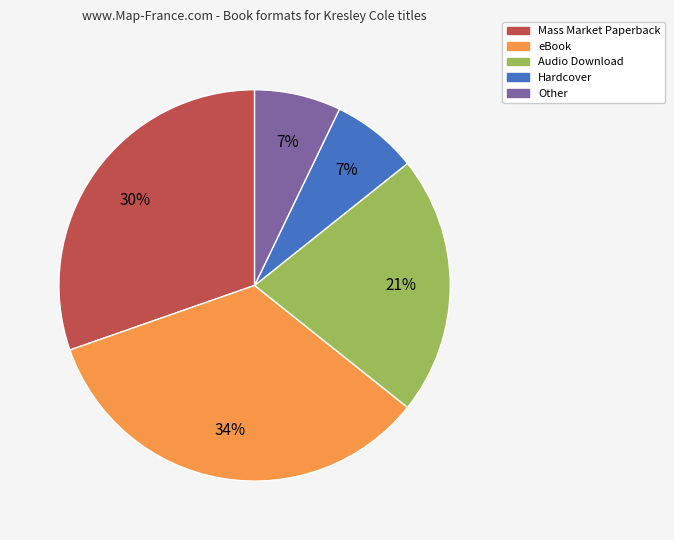

True or false: Hardcover accounts for 7% of the total.

True